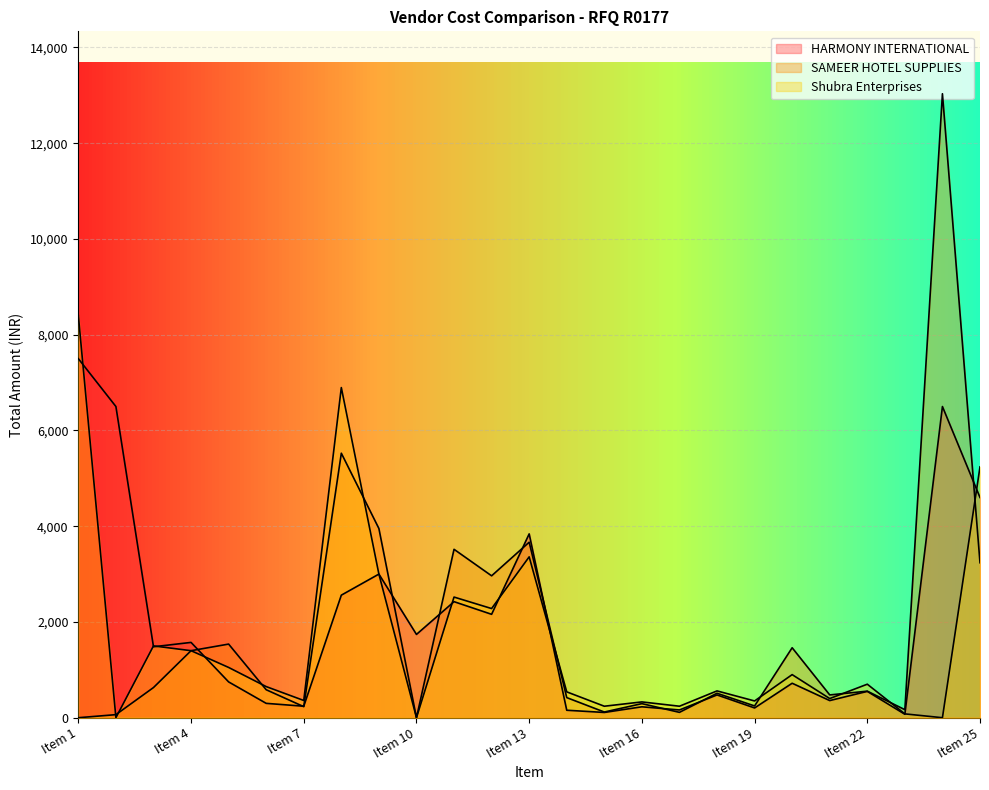

List the labels in order of SAMEER HOTEL SUPPLIES value, largest first.

Item 24, Item 8, Item 9, Item 13, Item 11, Item 25, Item 12, Item 5, Item 20, Item 4, Item 3, Item 6, Item 22, Item 18, Item 21, Item 14, Item 16, Item 19, Item 7, Item 23, Item 15, Item 17, Item 2, Item 1, Item 10